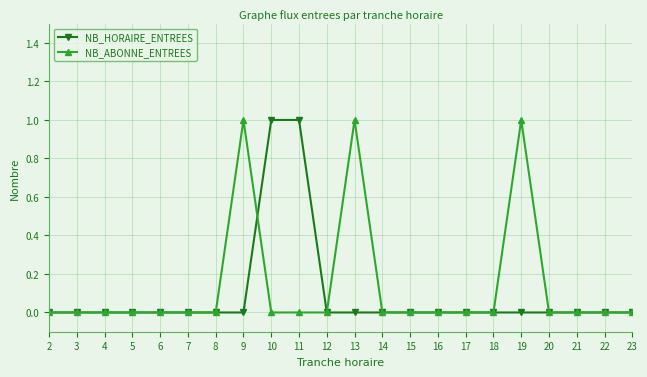

Is it true that NB_HORAIRE_ENTREES equals 1 at 20?

False